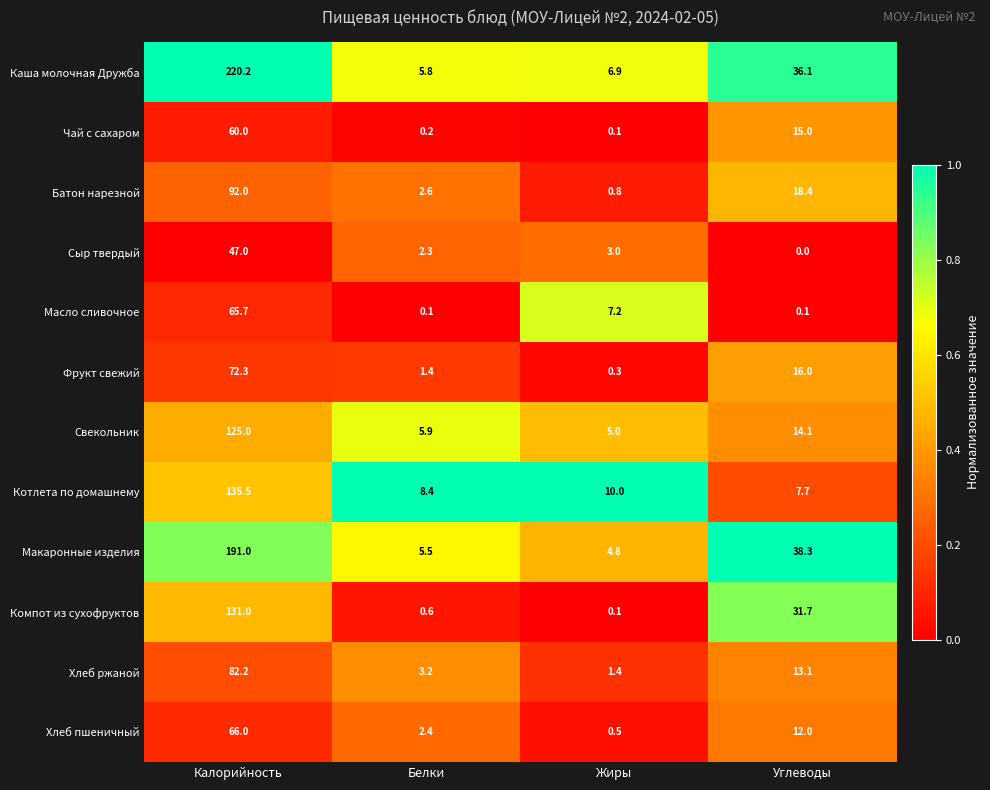

Which series has the largest range (max minus min)?

Каша молочная Дружба